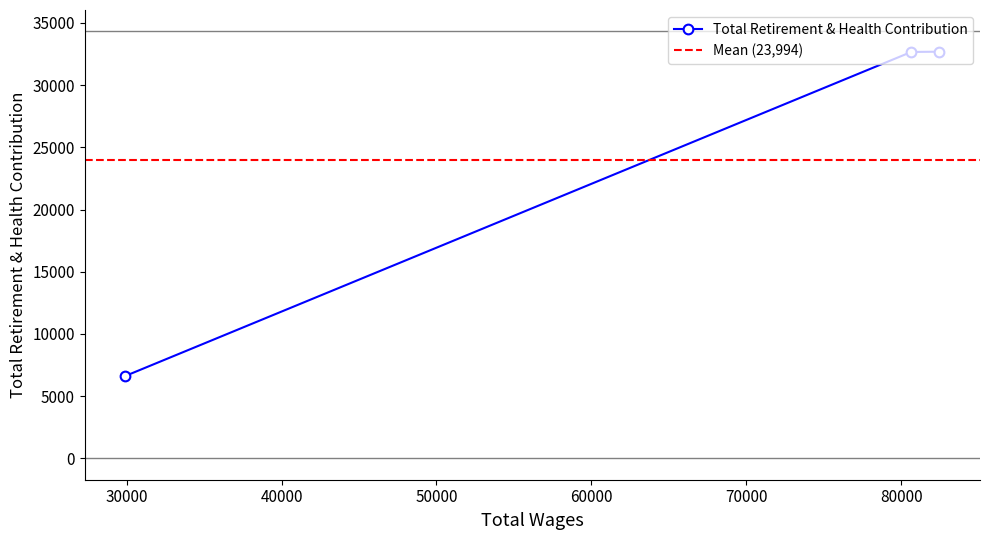

How many lines are shown in the chart?

1